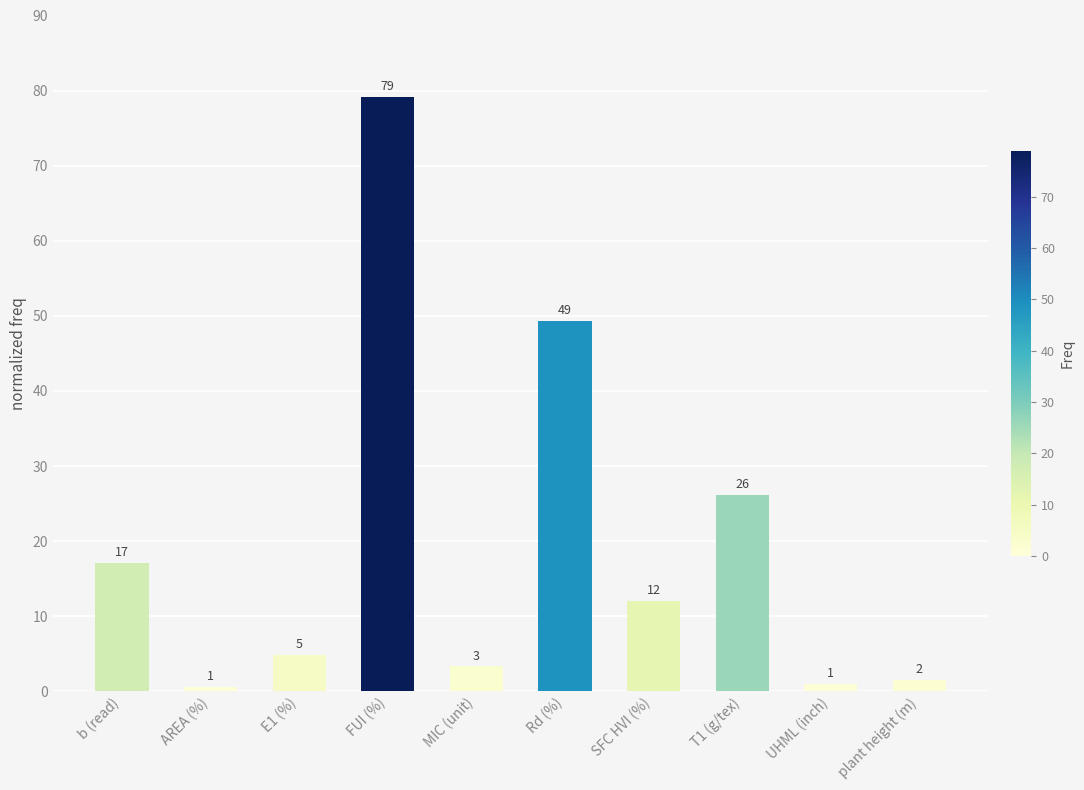

List the labels in order of value, smallest first.

AREA (%), UHML (inch), plant height (m), MIC (unit), E1 (%), SFC HVI (%), b (read), T1 (g/tex), Rd (%), FUI (%)